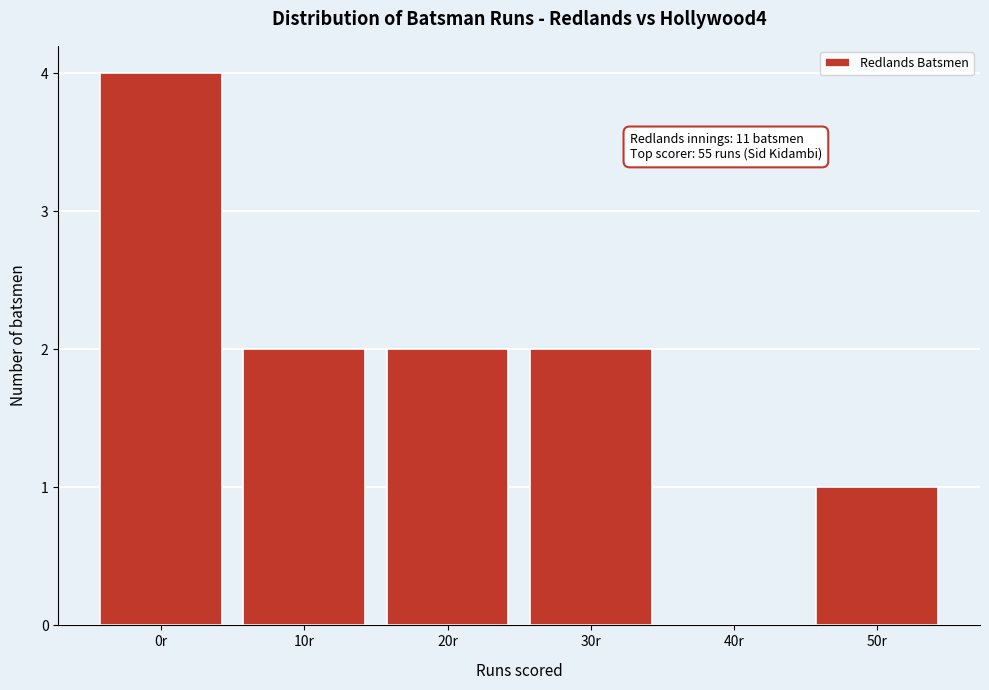

Reading left to right, list all the values displayed in this chart.

0r=4	10r=2	20r=2	30r=2	40r=0	50r=1